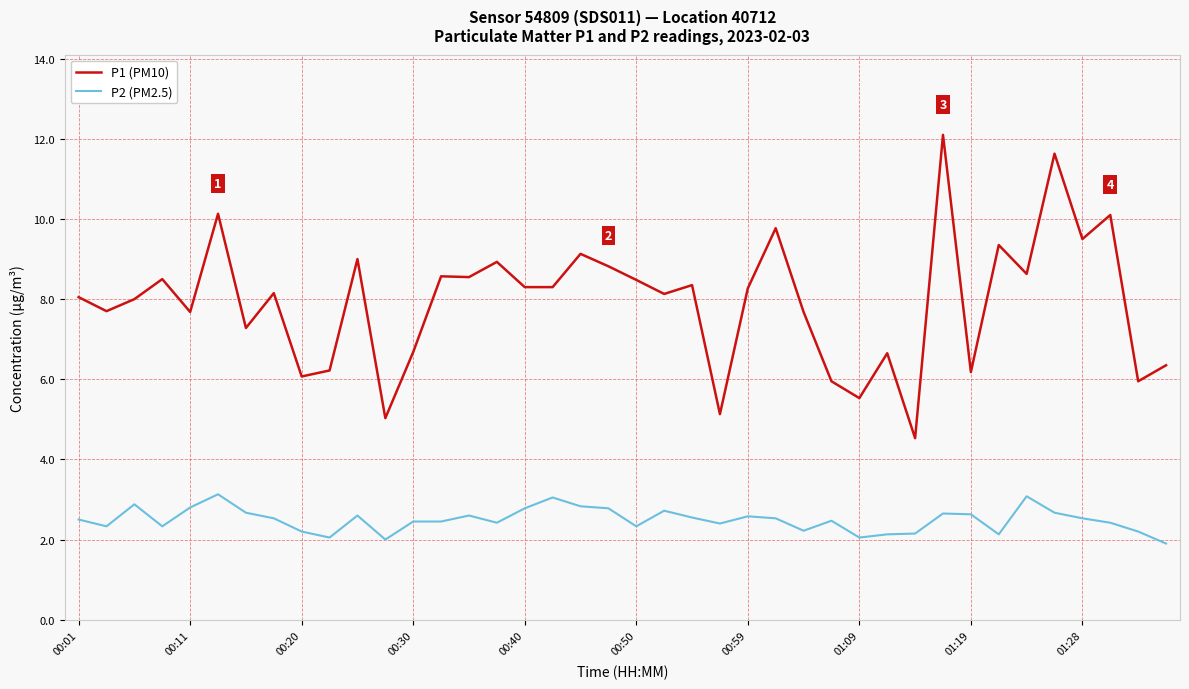

True or false: P1 (PM10) and P2 (PM2.5) cross at least once.

False